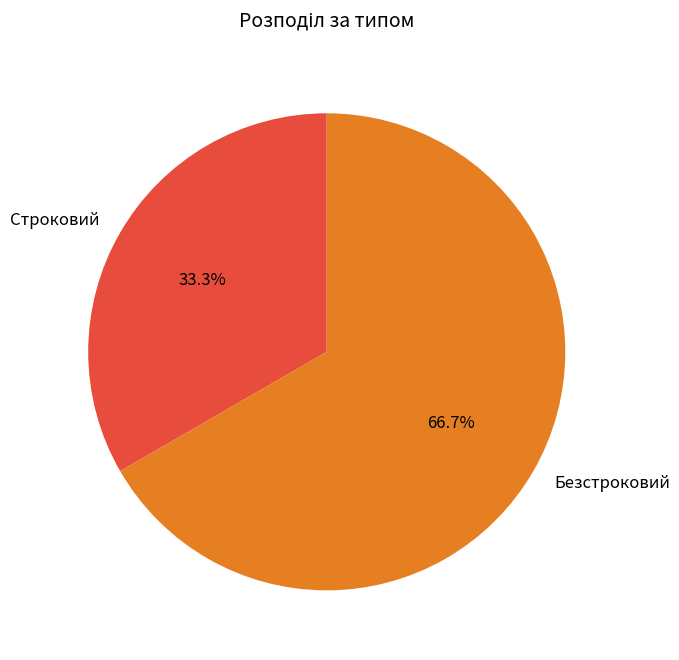

Is there any slice that represents more than half of the pie?

Yes